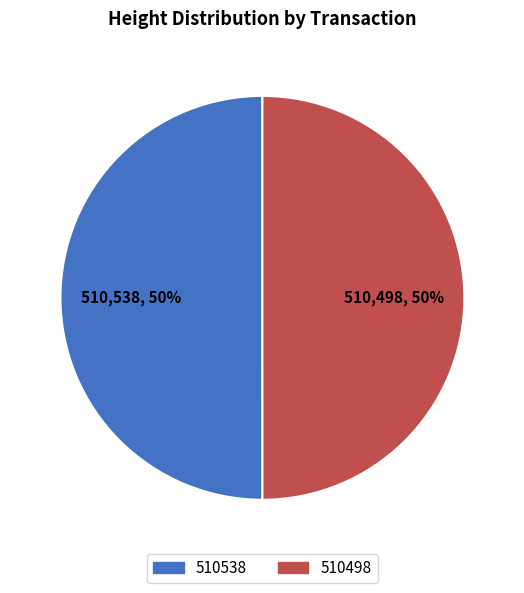

To the nearest percent, what percentage of the pie is 510498?

50%